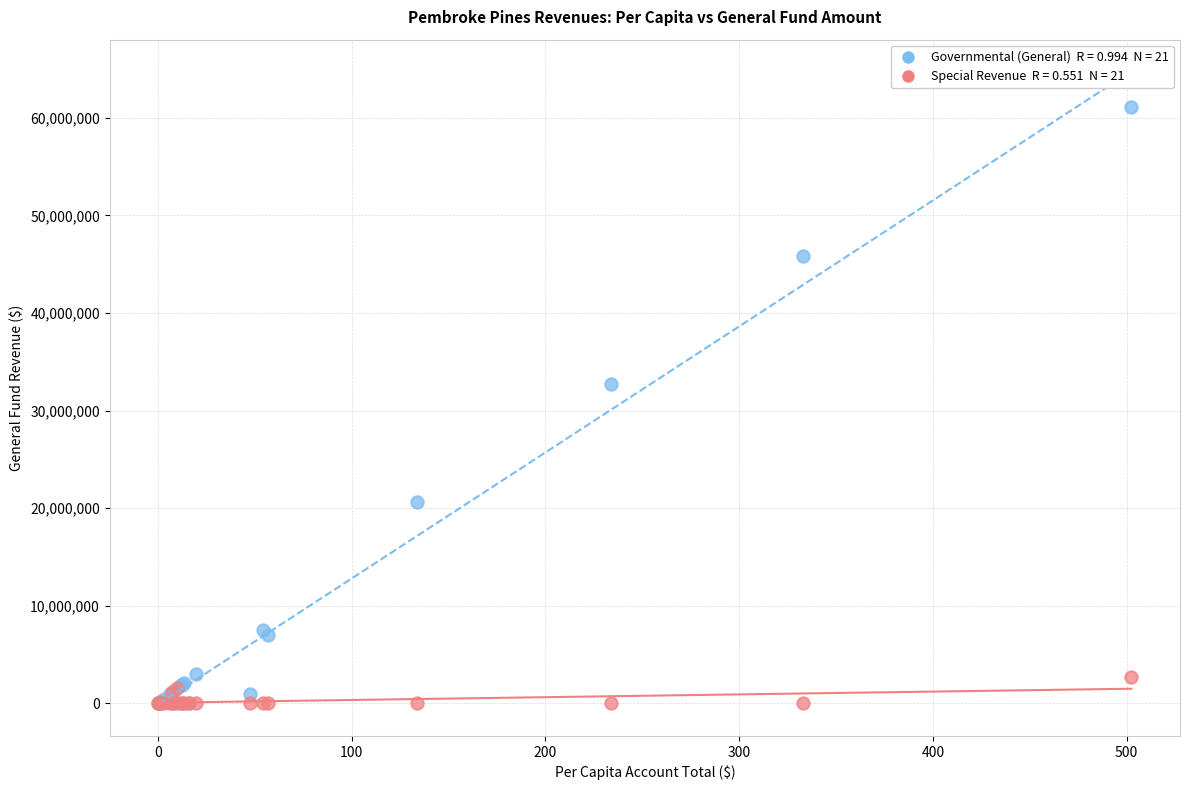

Across all series, what Y value is closest to 30572816?

32705080